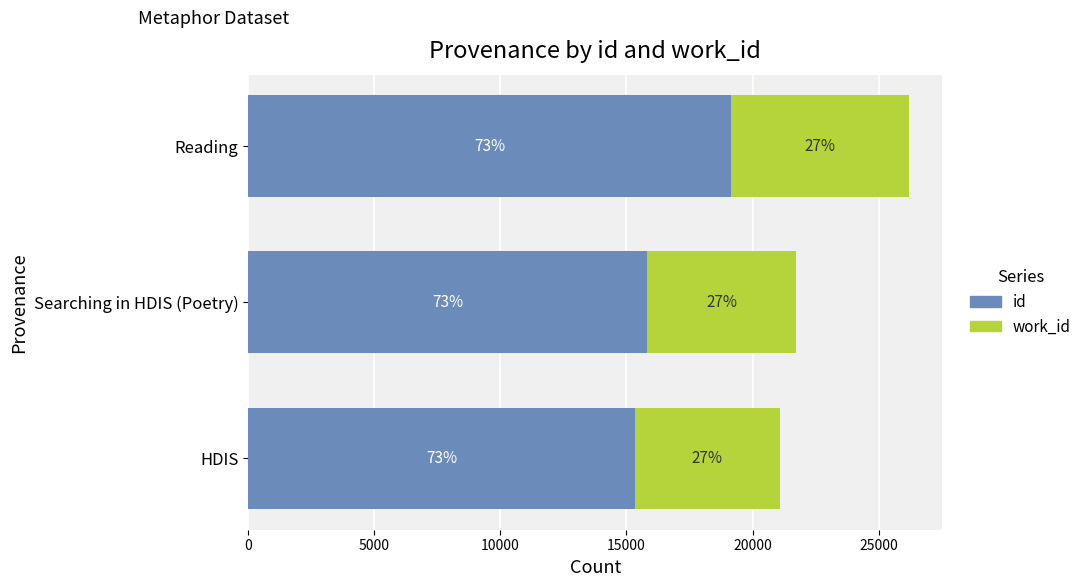

What is the sum of all id values?

50264